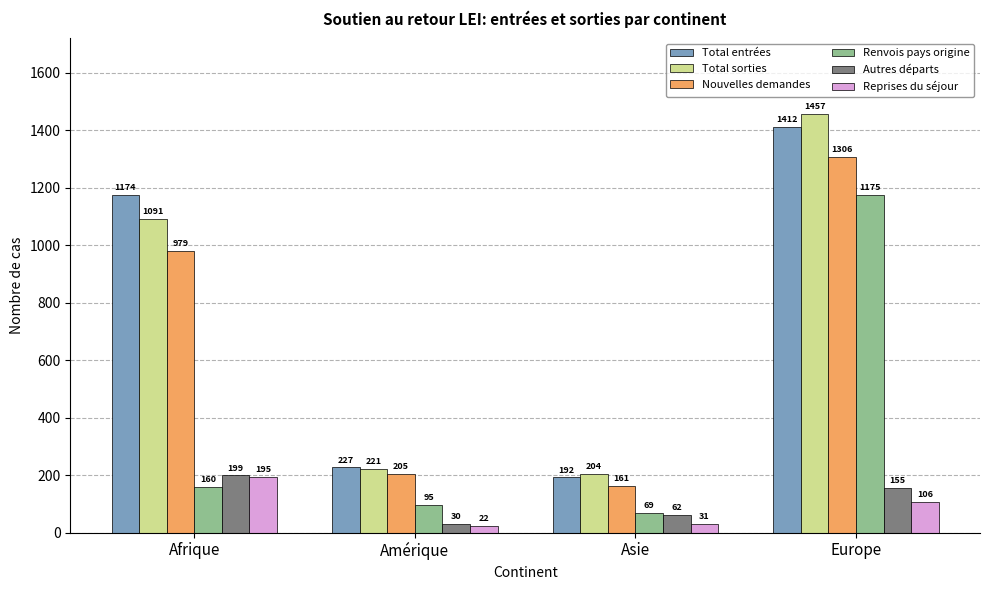

What is the highest value of the Total entrées series?

1412